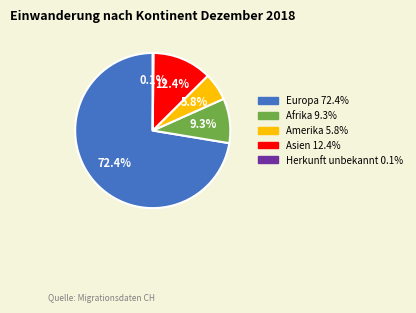

Is there any slice that represents more than half of the pie?

Yes